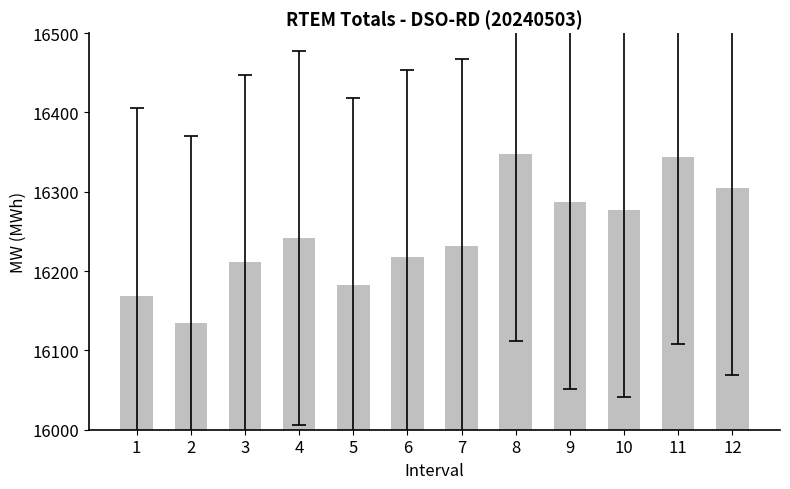

The value at 9 is 16287.6. True or false?

True